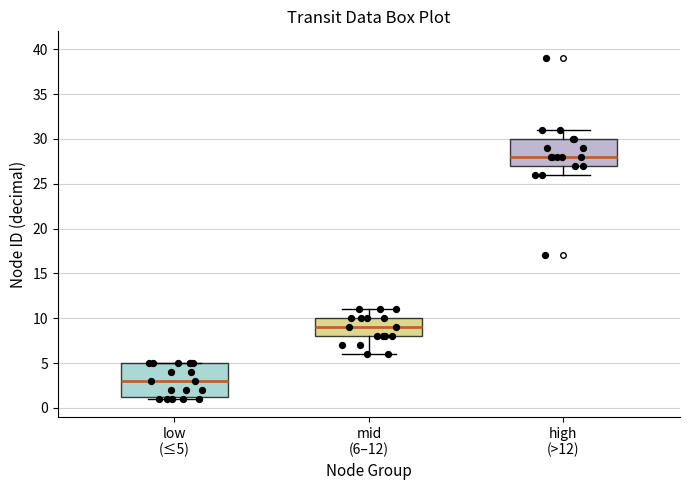

Which box has the highest median line?

high (>12)